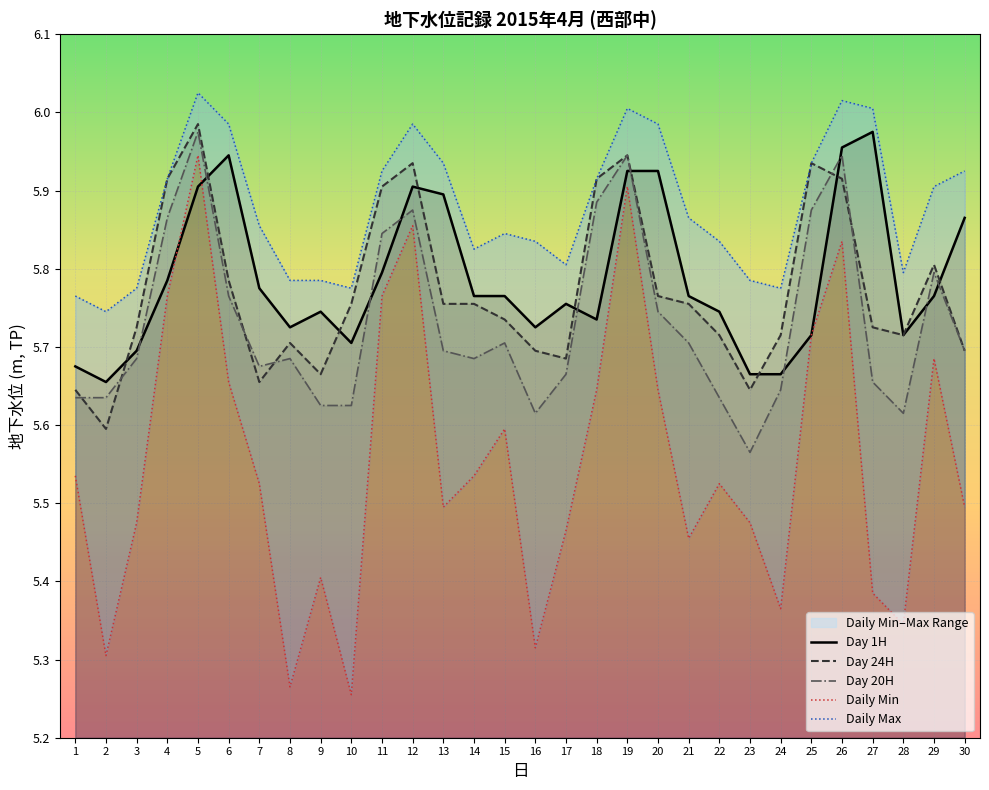

At which label is Day 24H closest to 5?

2